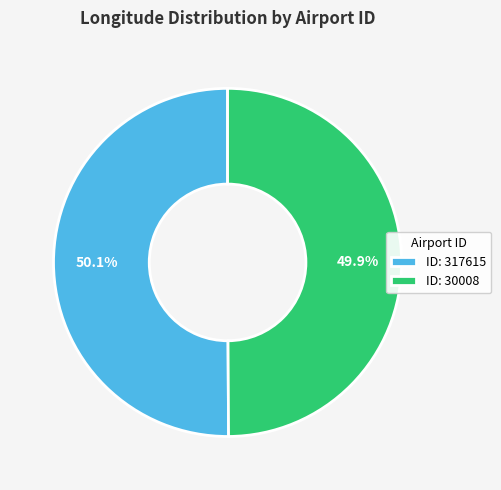

What percentage do ID: 30008 and ID: 317615 together represent?

100.0%